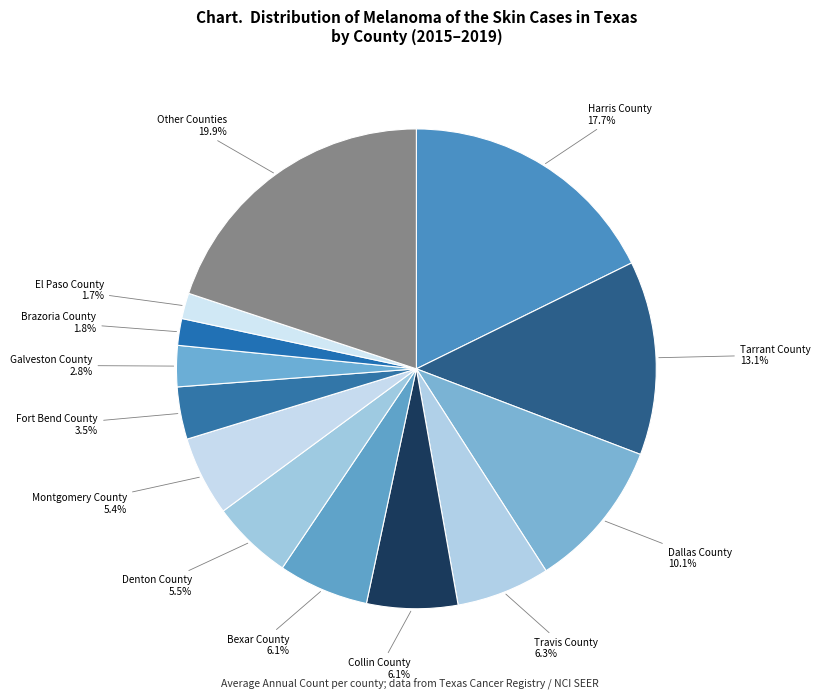

How many segments does this pie chart have?

13